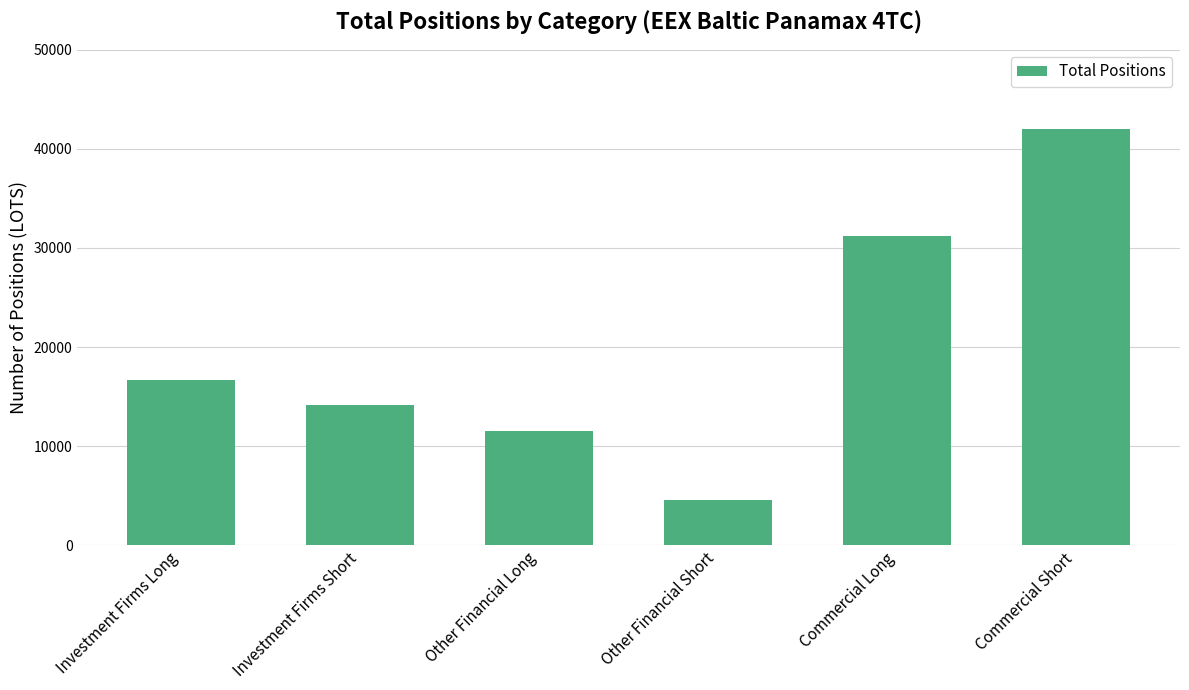

The value at Investment Firms Short is 19336.3. True or false?

False